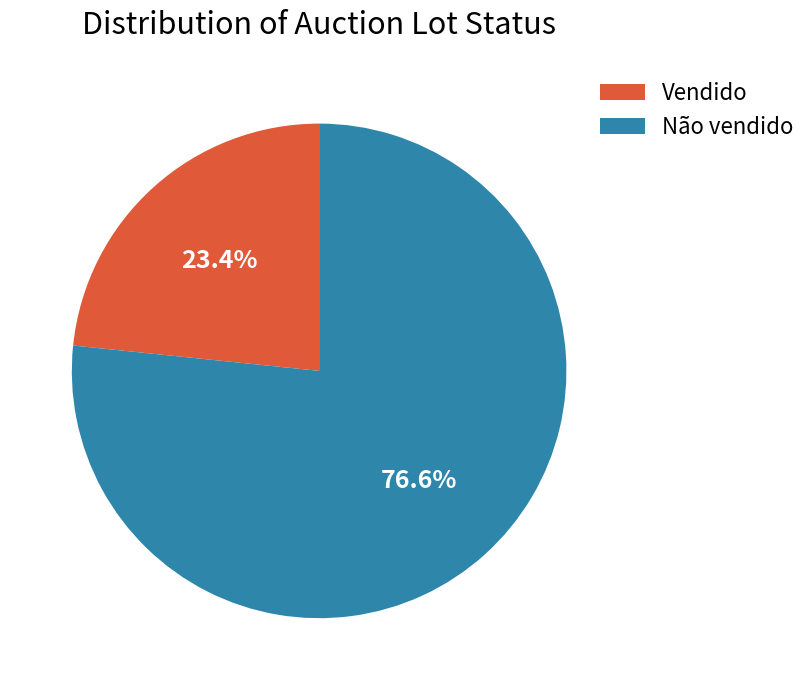

How many slices are in this pie chart?

2